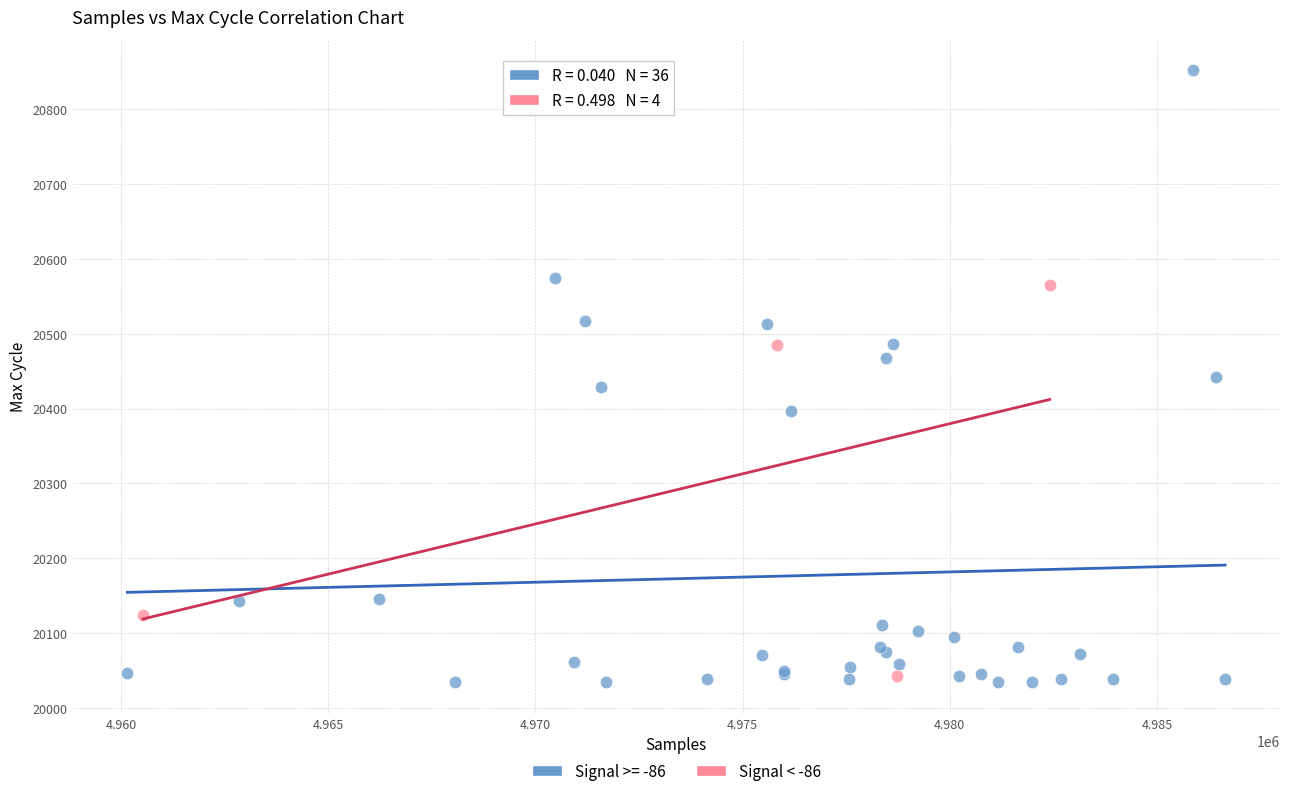

Which series reaches the maximum Y coordinate?

Signal >= -86